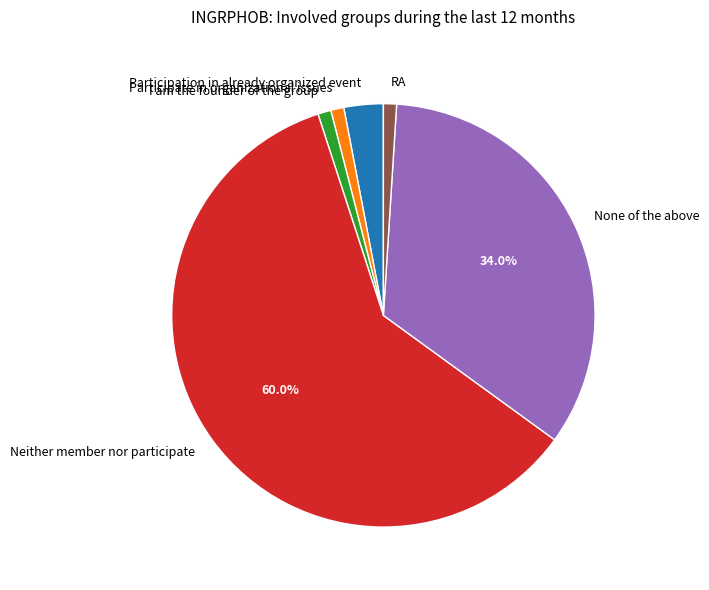

Do I am the founder of the group and RA together represent more than half of the pie?

No